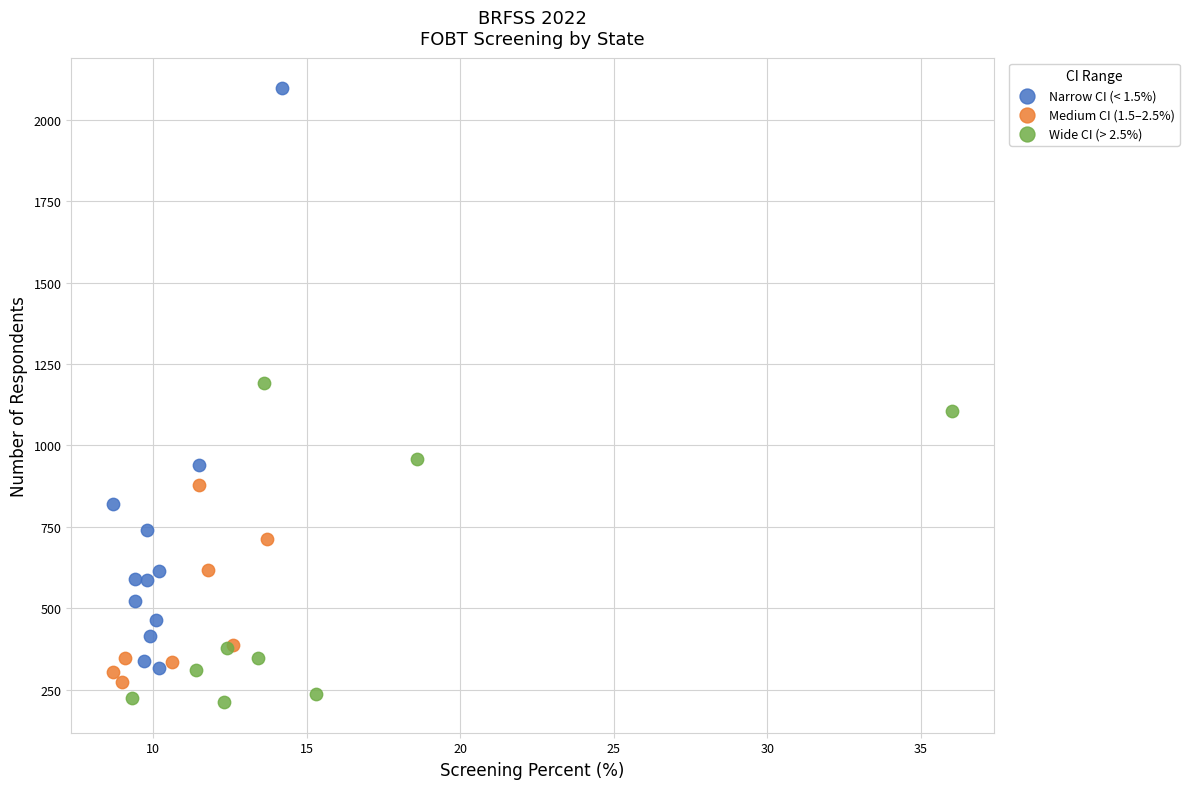

Which series reaches the minimum Y coordinate?

Wide CI (> 2.5%)